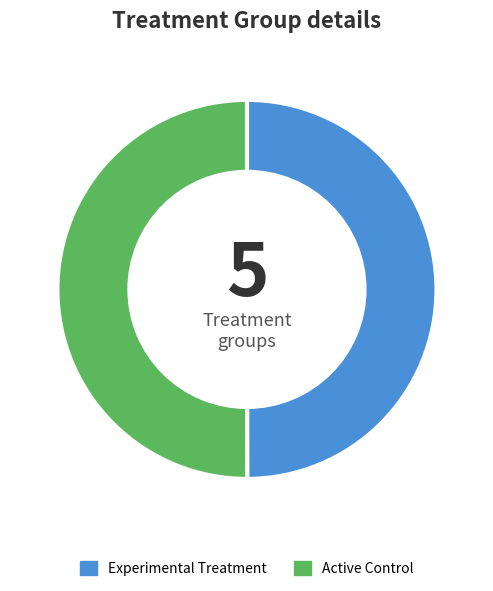

Count the number of slices in the pie.

2